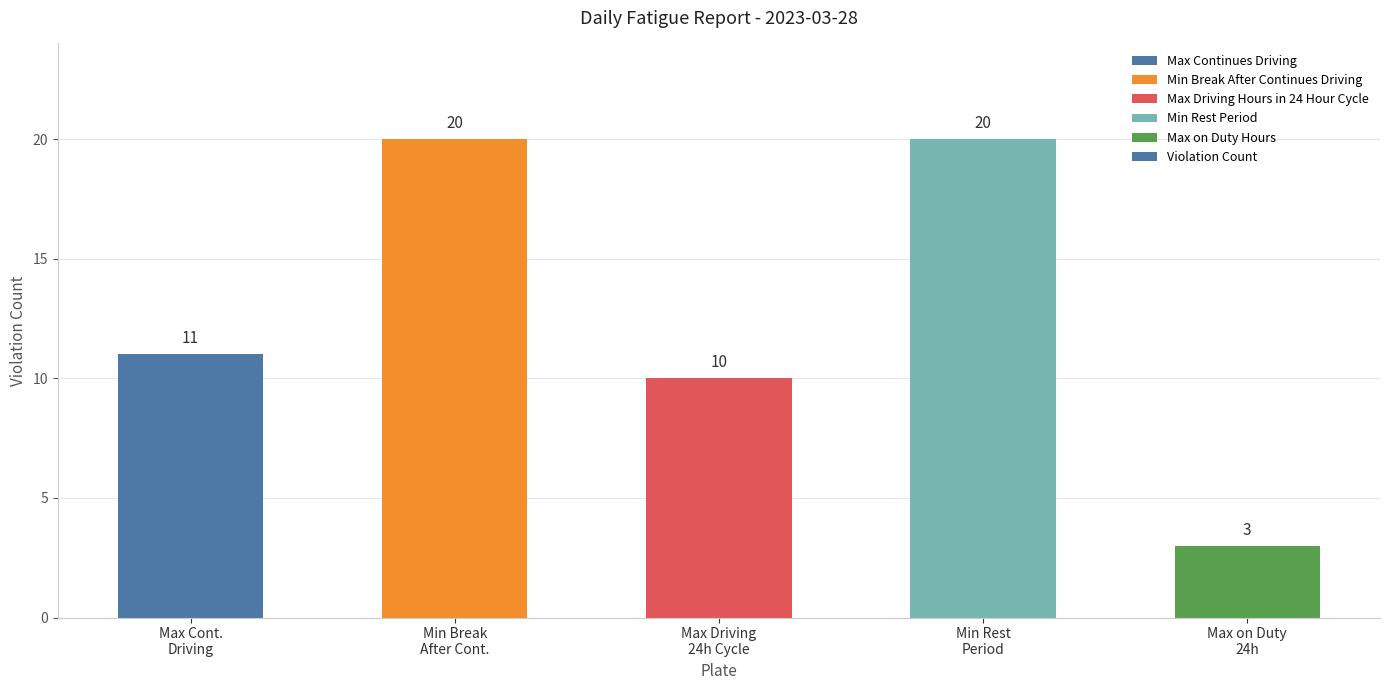

At which label is the value closest to 11?

Max Cont.
Driving